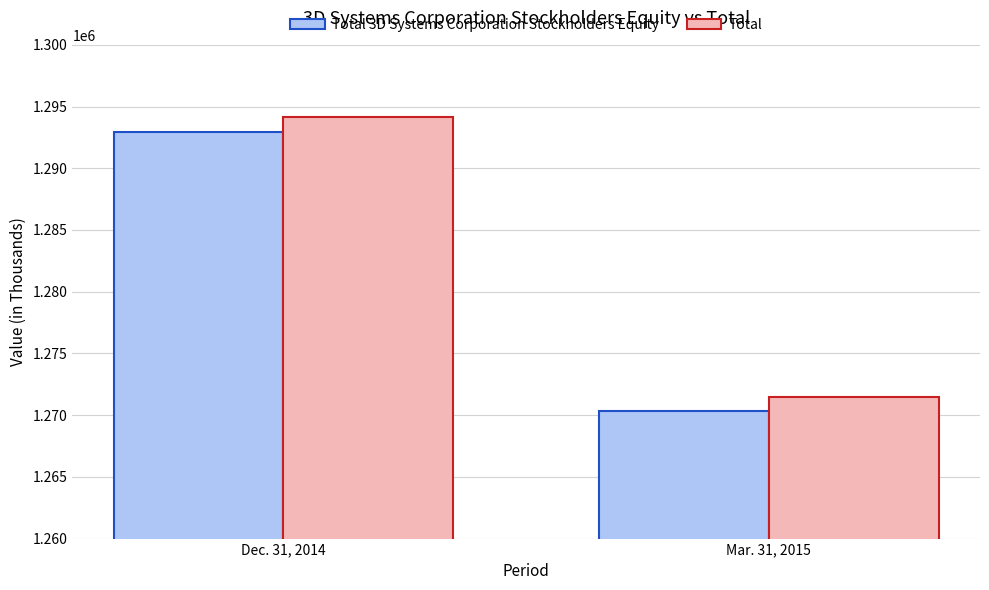

At Dec. 31, 2014, list the series in order from smallest to largest.

Total 3D Systems Corporation Stockholders Equity, Total